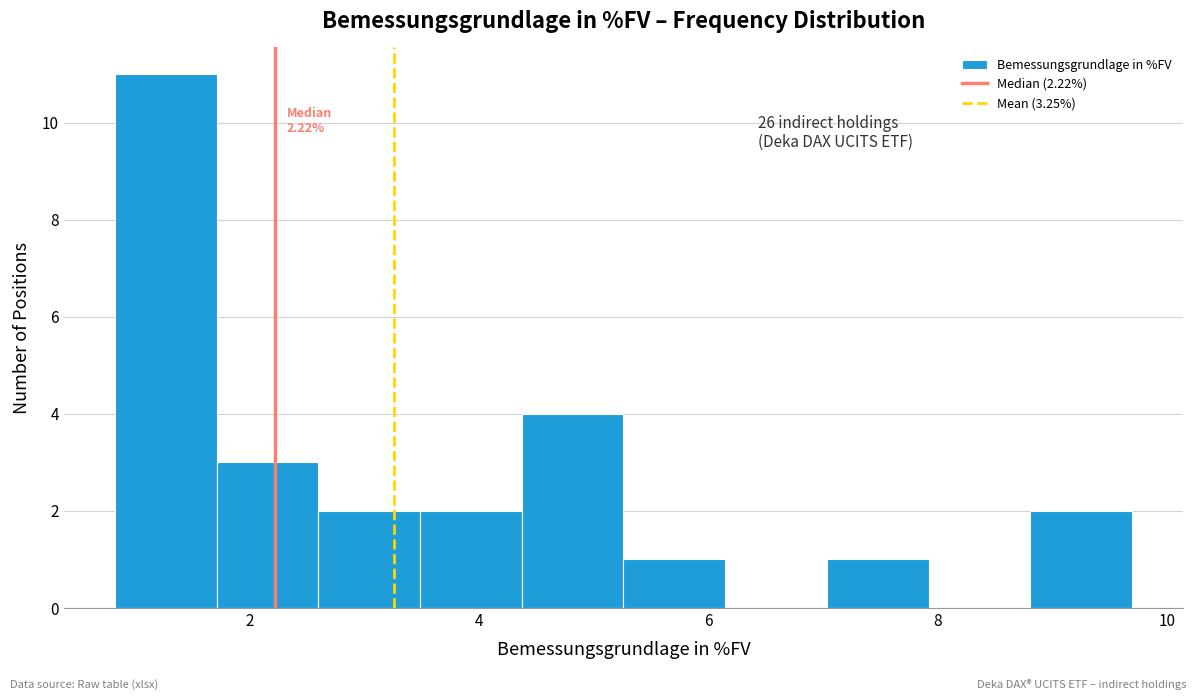

Over which range of the x-axis is the bar tallest?

0.8 to 1.8